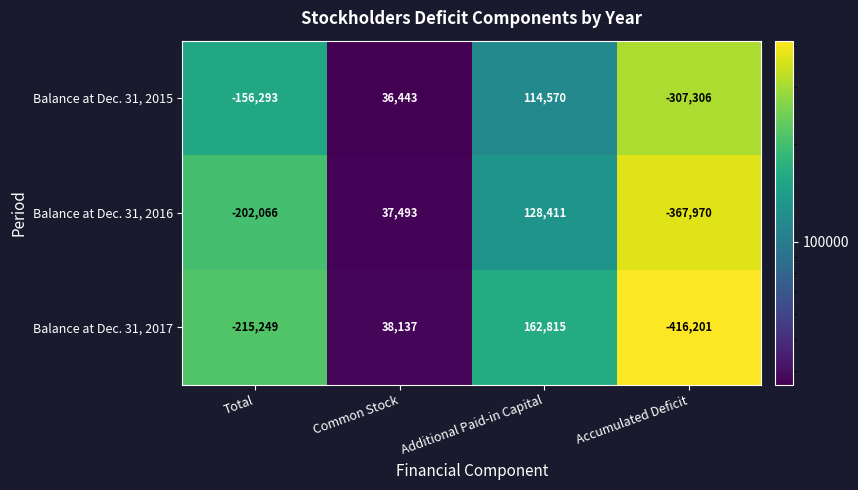

What is the sum of all Balance at Dec. 31, 2017 values?

-430498